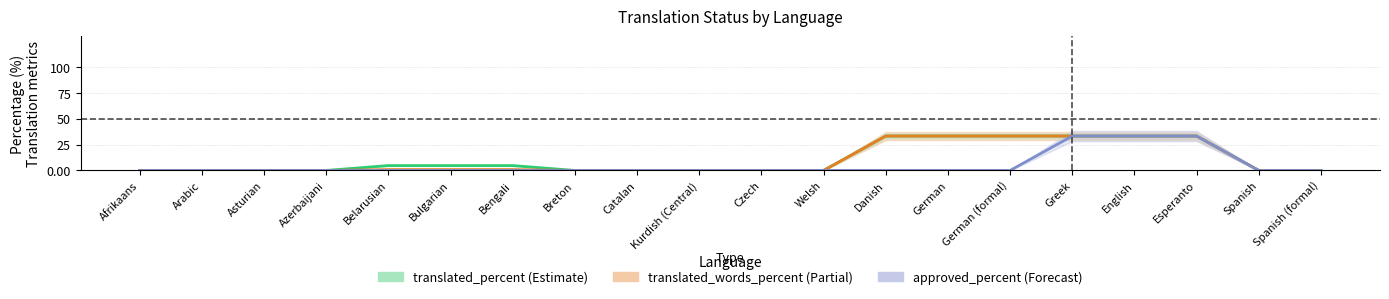

At how many categories does at least one series exceed 26?

6